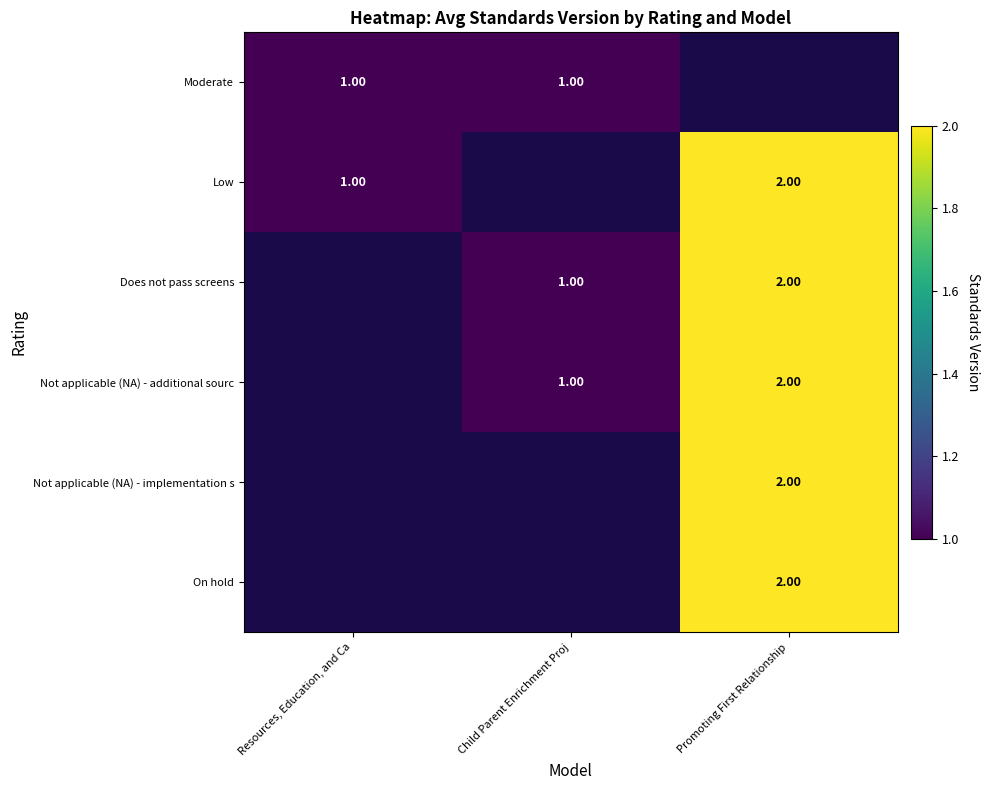

How many series are shown in this chart?

6